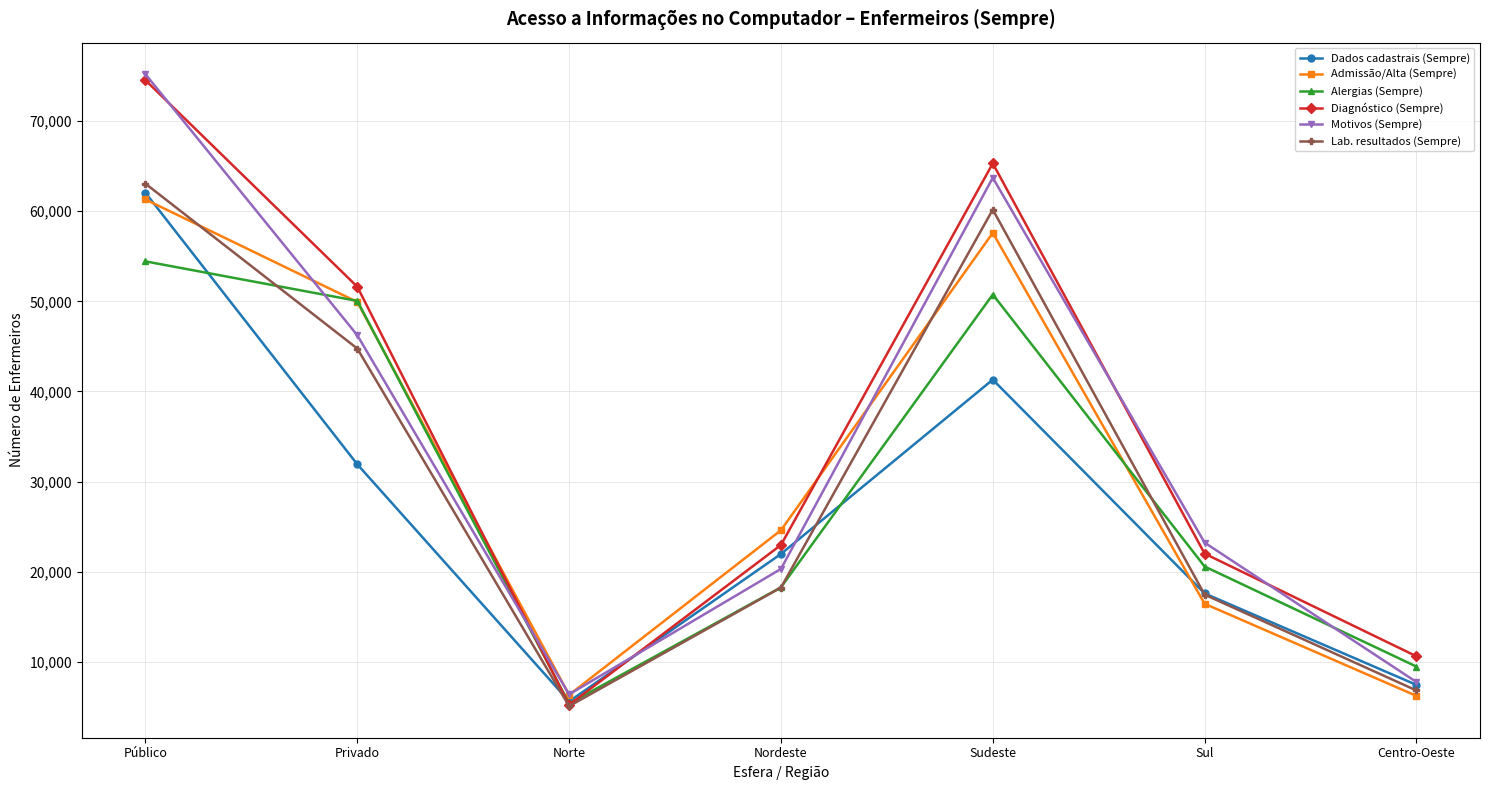

What is the label of the 5th point from the left?

Sudeste